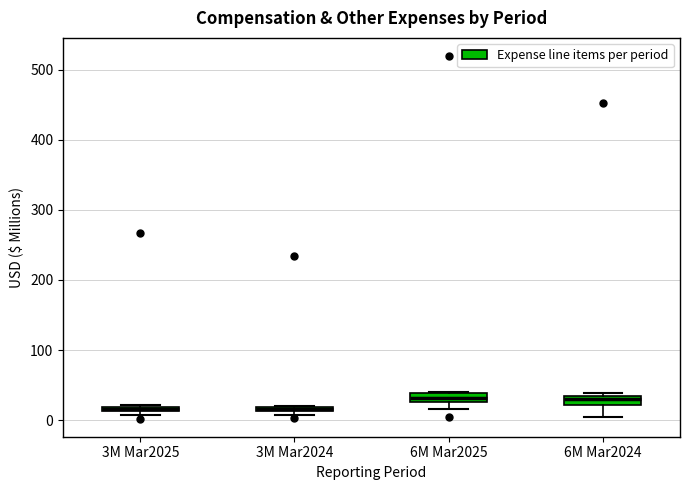

Where is the upper edge of the box for 3M Mar2025 on the y-axis? The values are not printed on the chart, so give them approximately, as read against the axis.

20